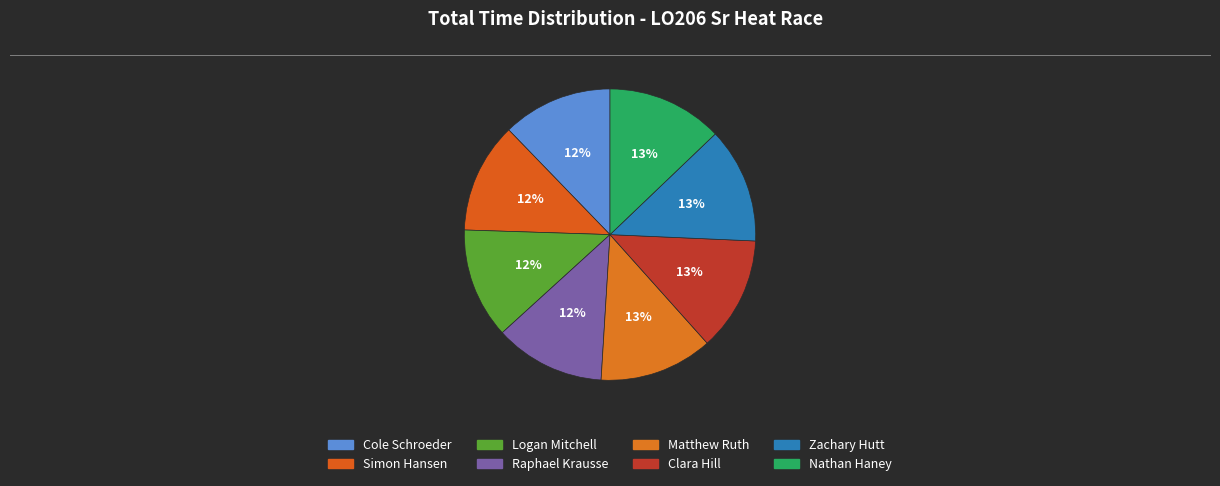

Count the number of slices in the pie.

8